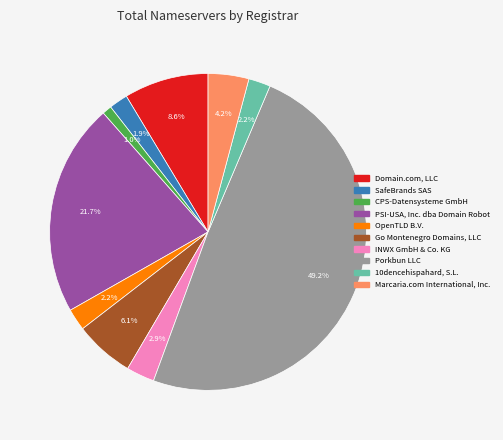

Count the number of slices in the pie.

10